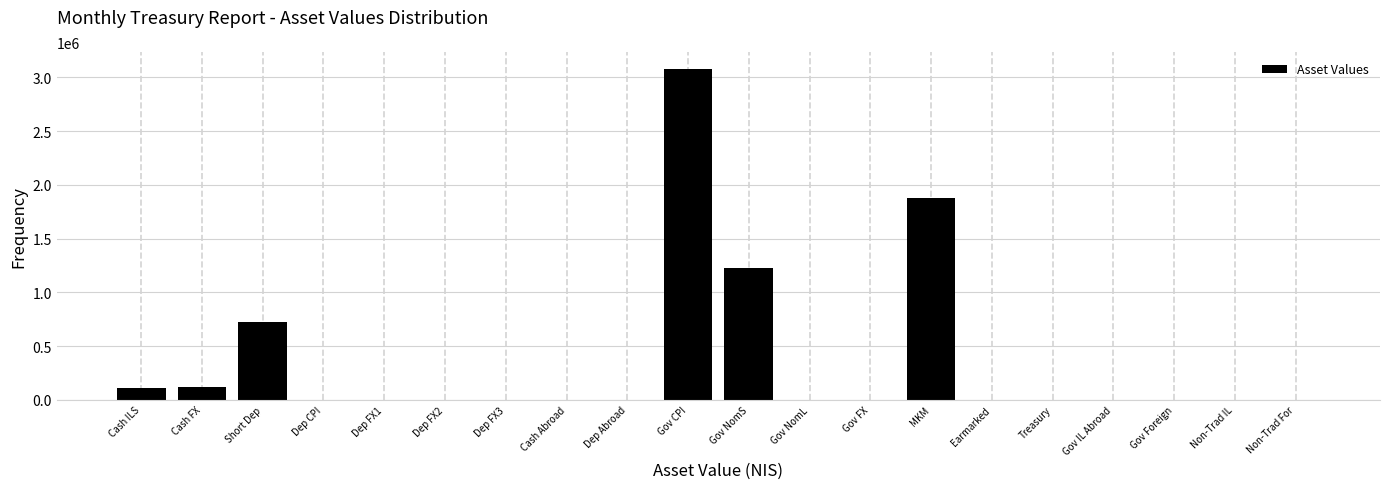

Which label corresponds to the largest value in the chart?

Gov CPI